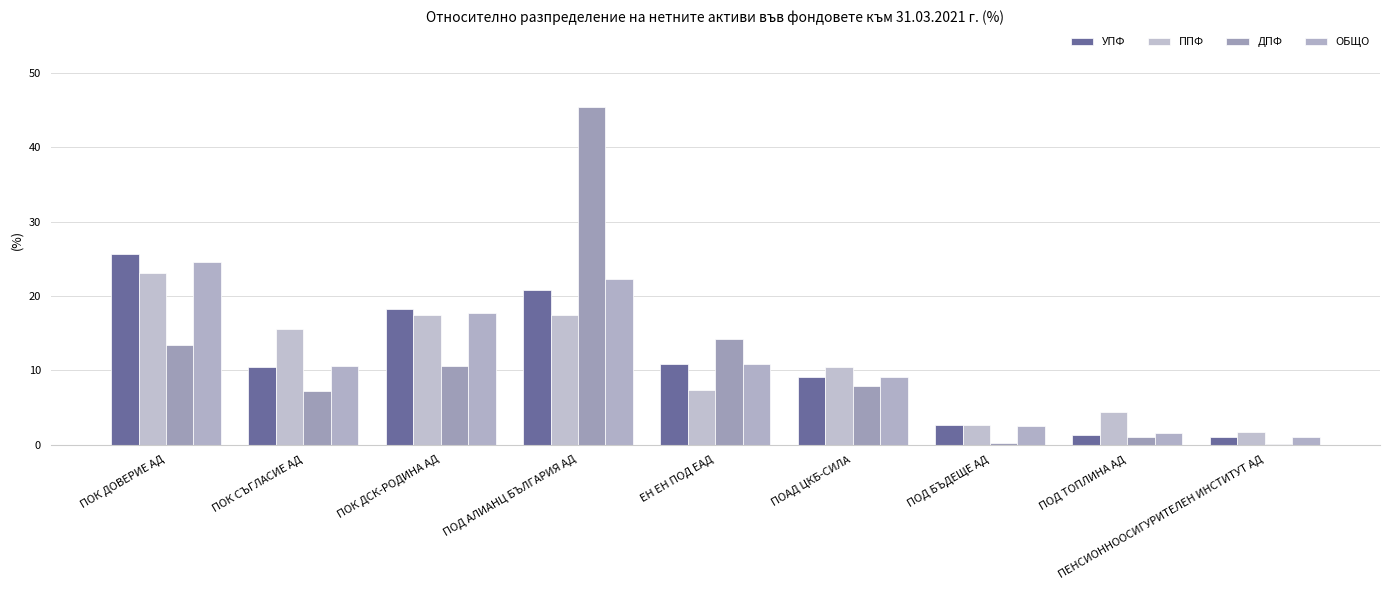

At which label does ОБЩО reach its peak?

ПОК ДОВЕРИЕ АД